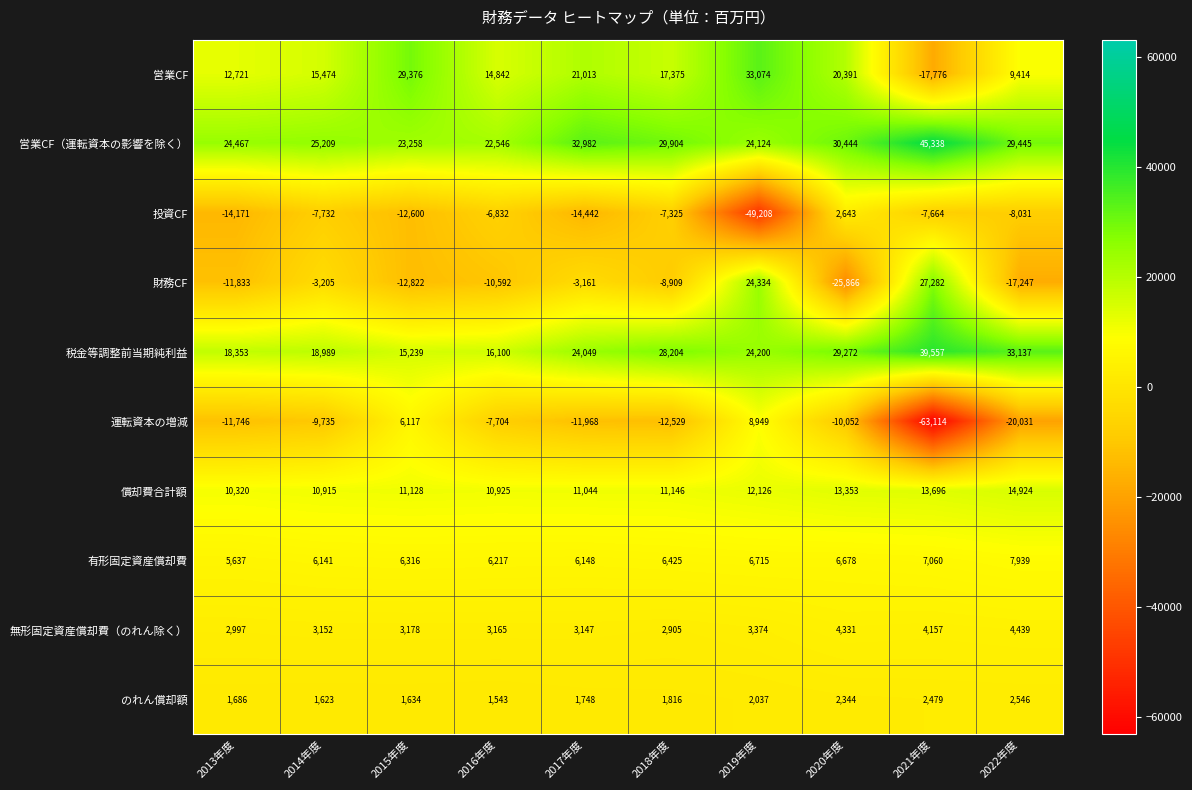

Where is 税金等調整前当期純利益 nearest to the value 27398?

2018年度